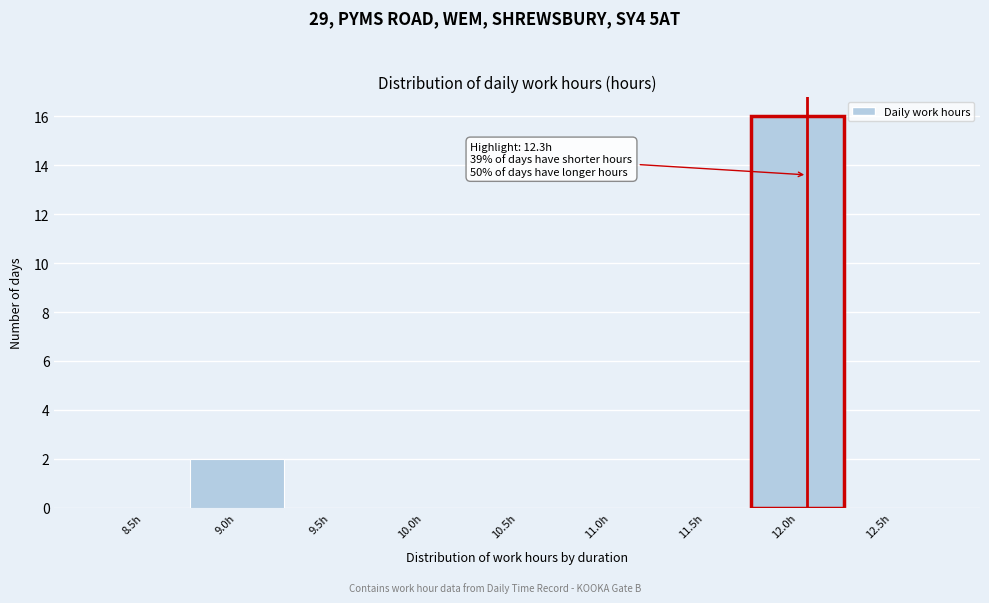

Reading left to right, extract all data points from this chart.

8.5h=0	9.0h=2	9.5h=0	10.0h=0	10.5h=0	11.0h=0	11.5h=0	12.0h=16	12.5h=0